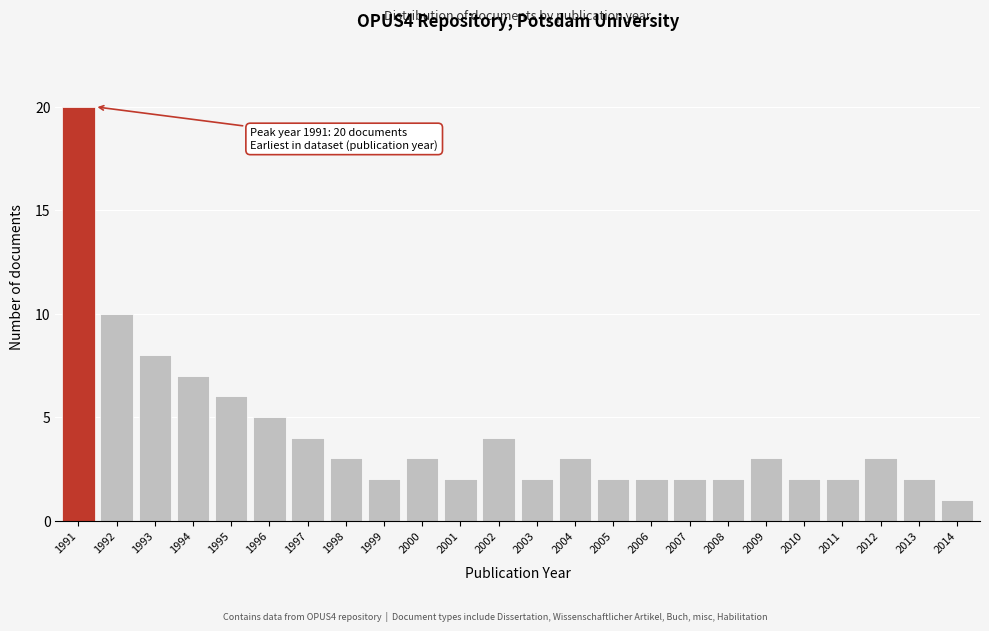

Reading right to left, extract all data points from this chart.

2014=1	2013=2	2012=3	2011=2	2010=2	2009=3	2008=2	2007=2	2006=2	2005=2	2004=3	2003=2	2002=4	2001=2	2000=3	1999=2	1998=3	1997=4	1996=5	1995=6	1994=7	1993=8	1992=10	1991=20